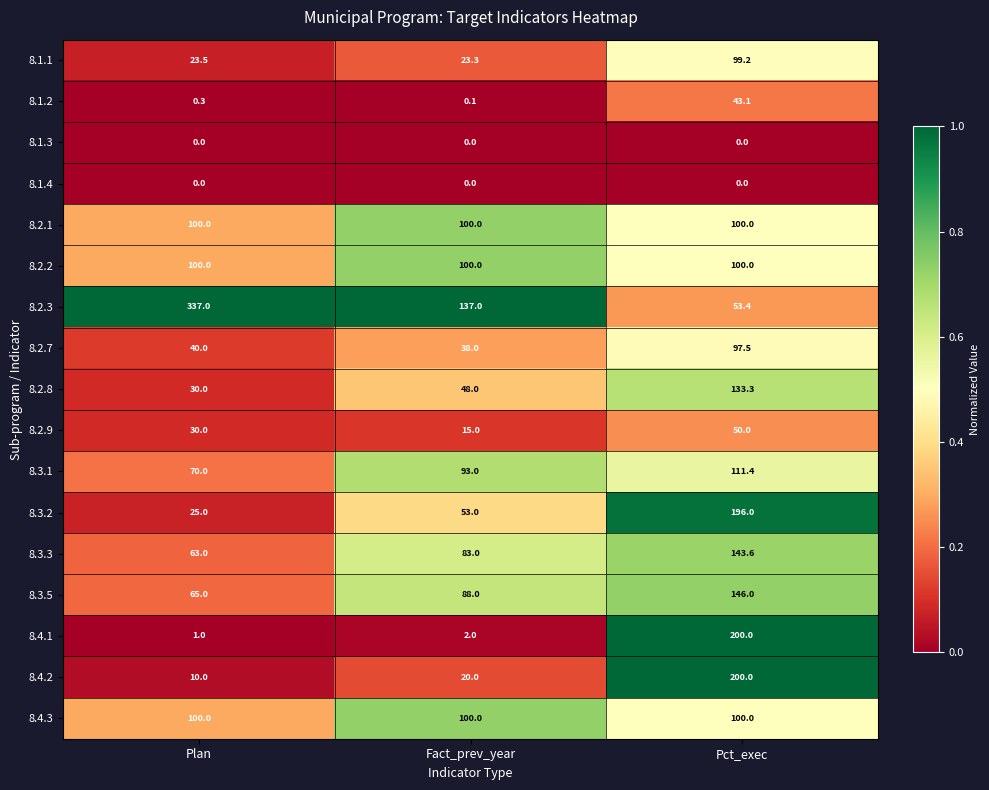

The 8.2.3 series shows 239.6 at Fact_prev_year. True or false?

False